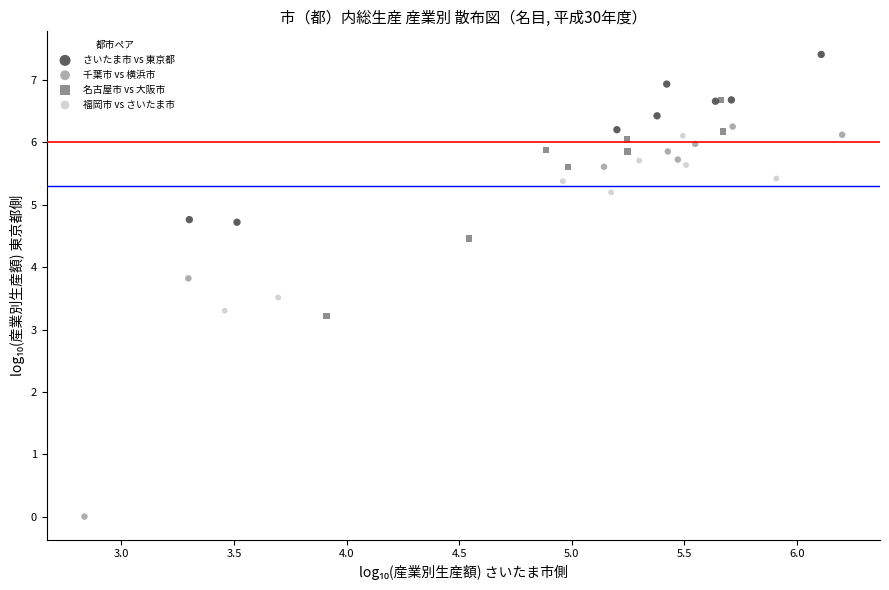

Which series contains the lowest Y value?

千葉市 vs 横浜市